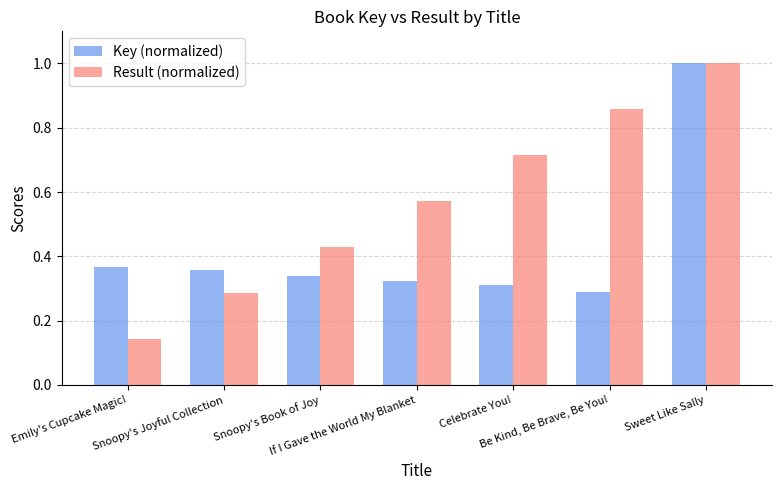

What is the sum of all Result (normalized) values?

4.0